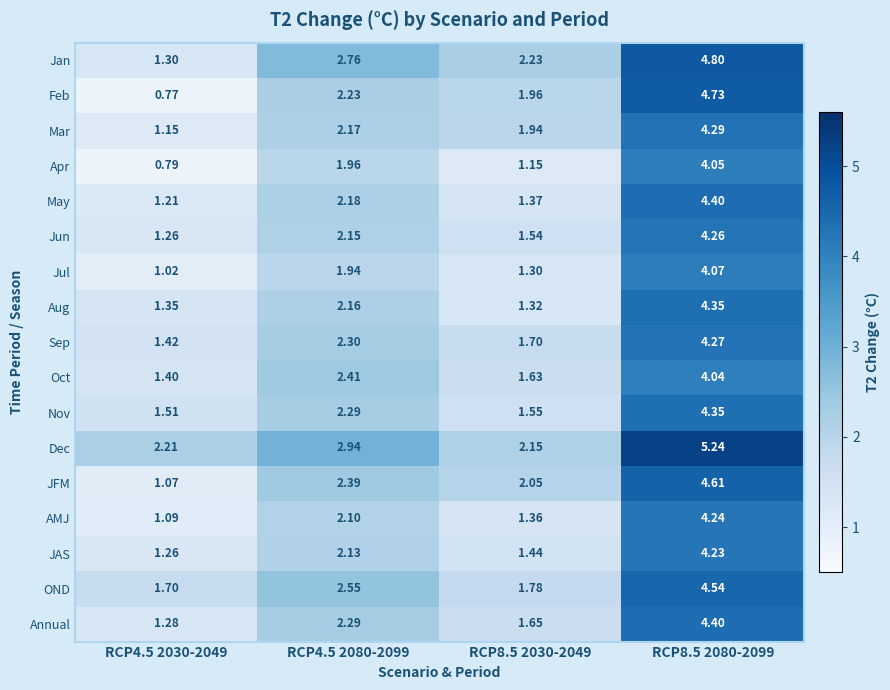

Between RCP8.5 2030-2049 and RCP8.5 2080-2099, which series saw the biggest shift?

Dec